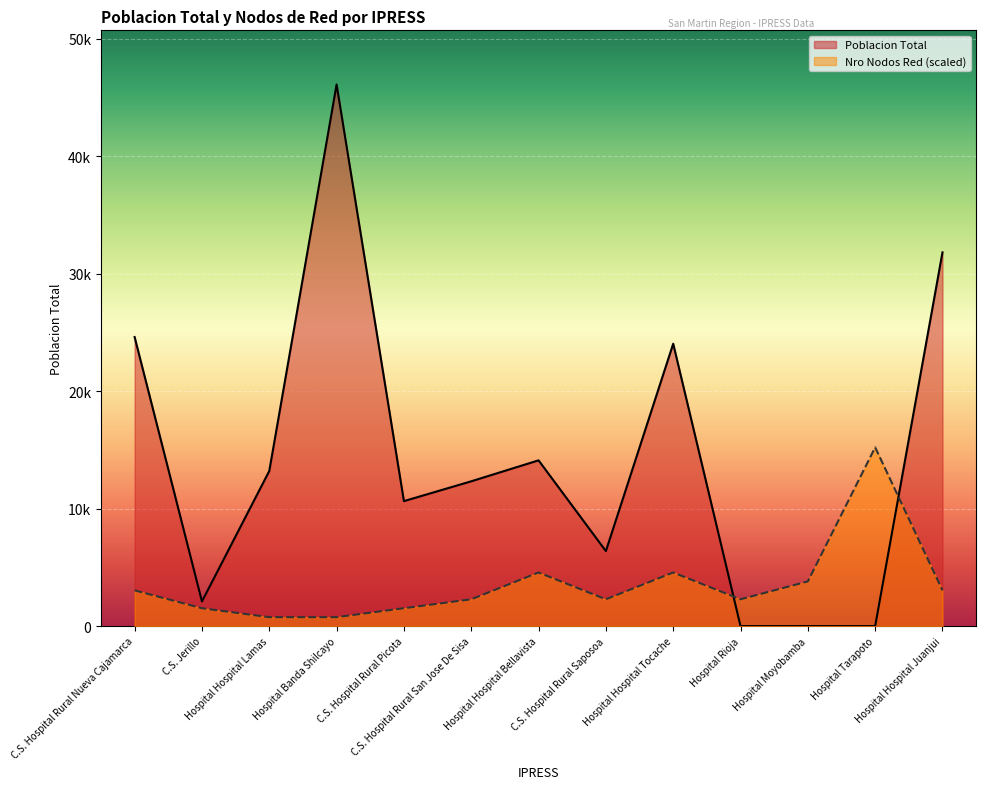

Where is the first local maximum for Nro Nodos Red?

Hospital Hospital Bellavista